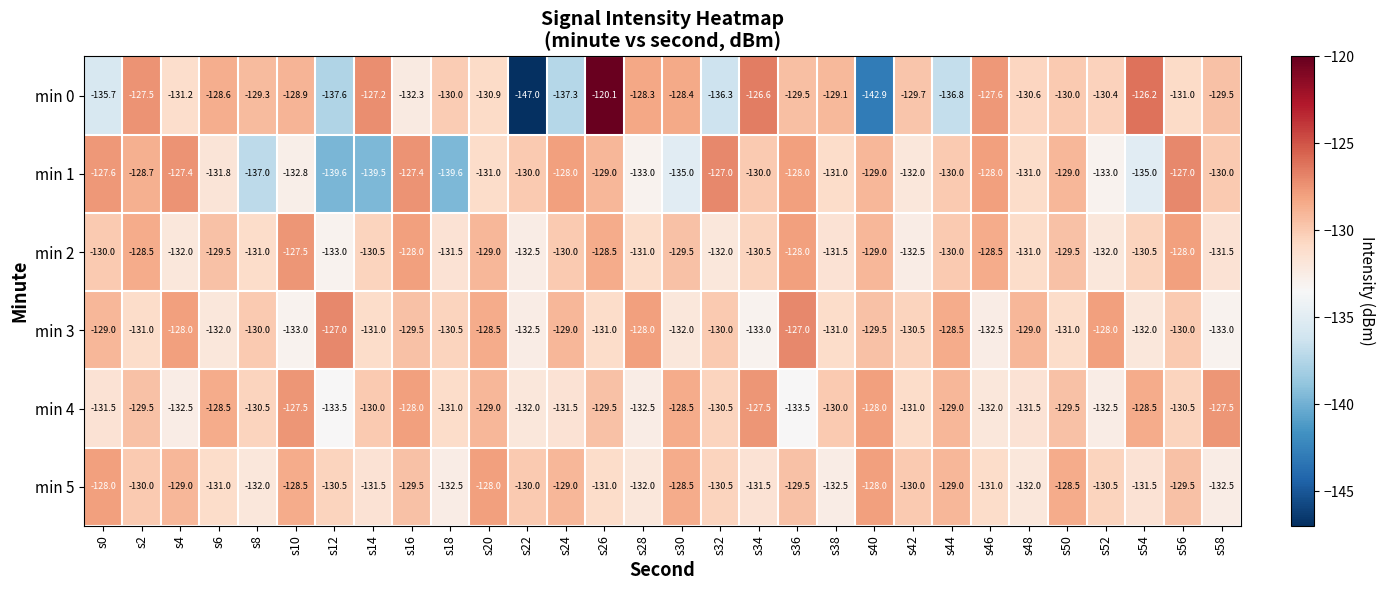

At which label does min 5 first exceed -130?

s0